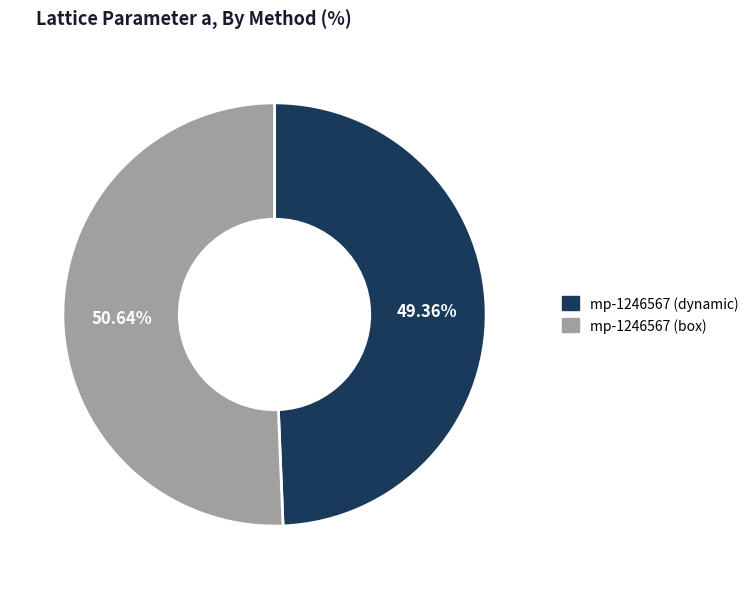

Between mp-1246567 (dynamic) and mp-1246567 (box), which is larger?

mp-1246567 (box)